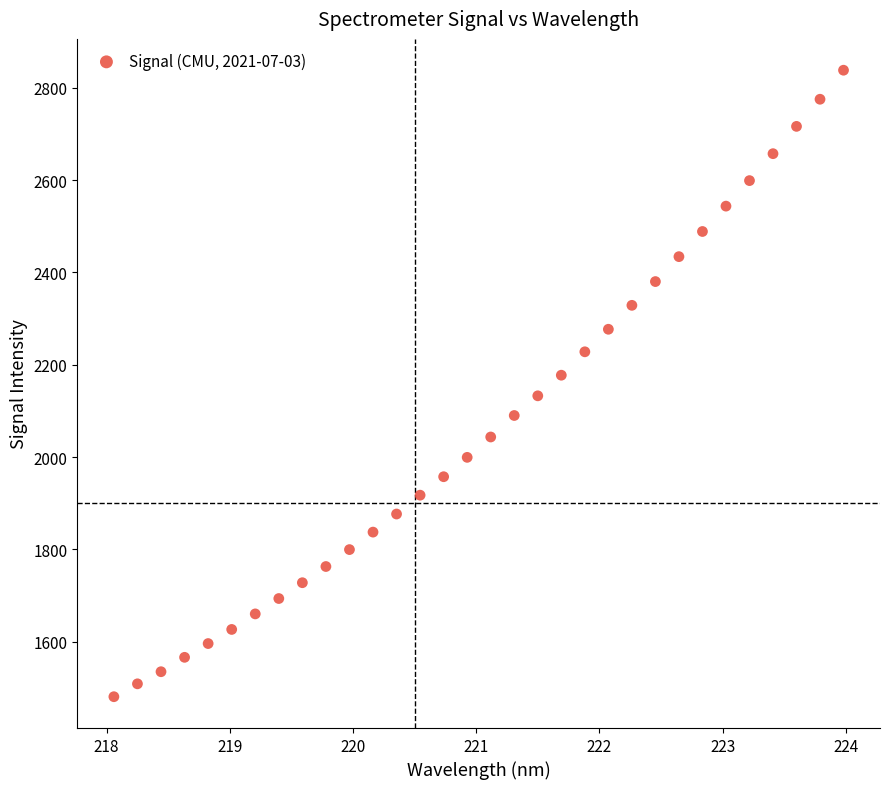

What is the range of Y values (max minus min)?

1356.7